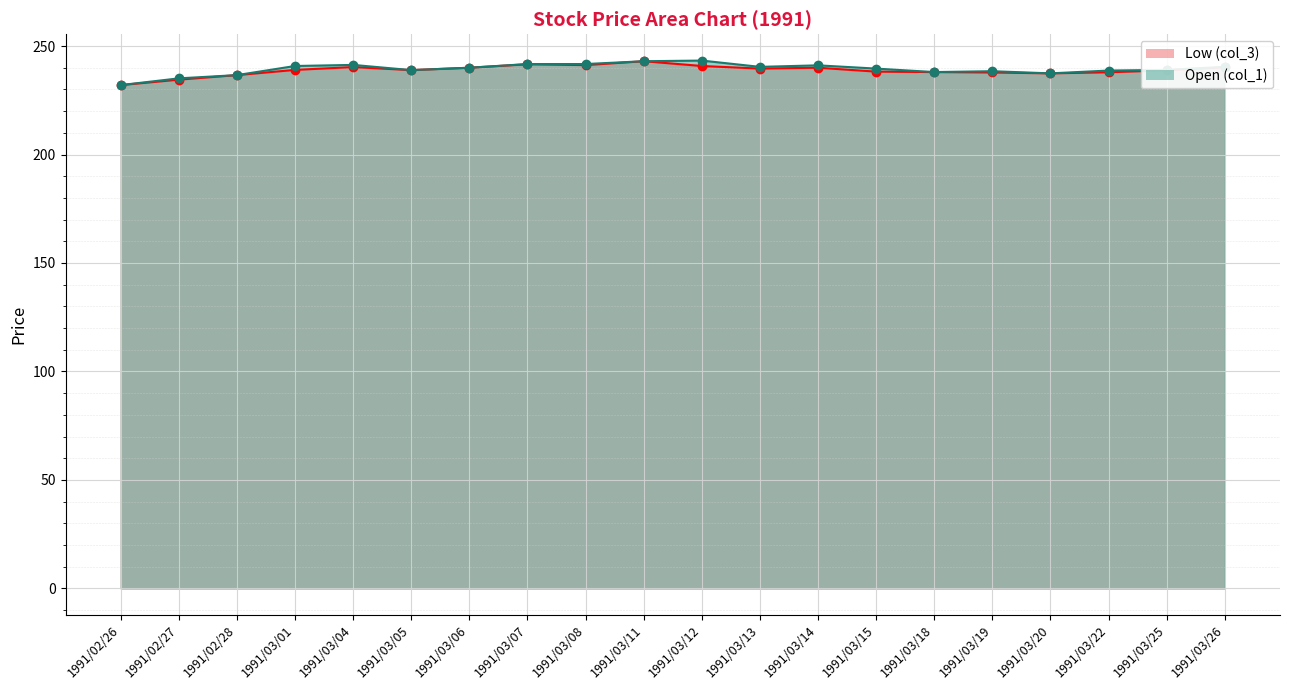

What position from the right is 1991/02/26?

20